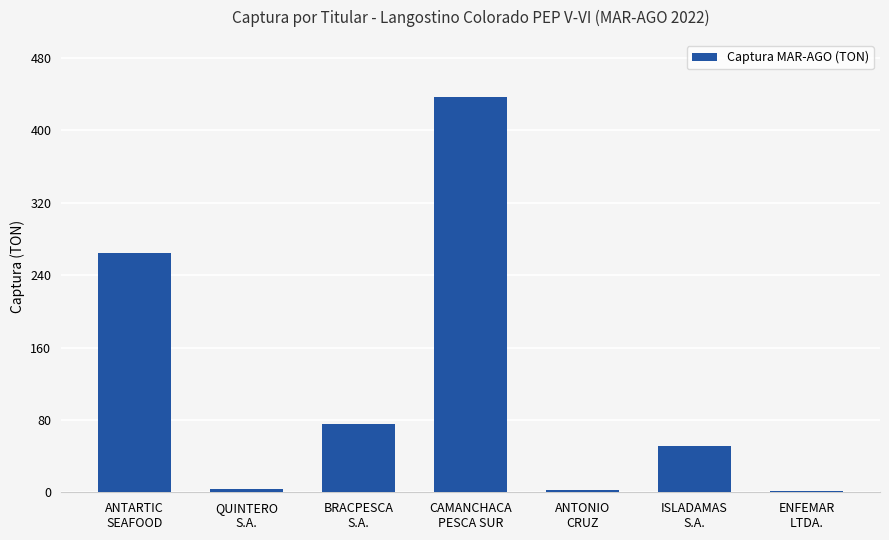

What is the sum of the values at ENFEMAR
LTDA. and ANTONIO
CRUZ?

4.1